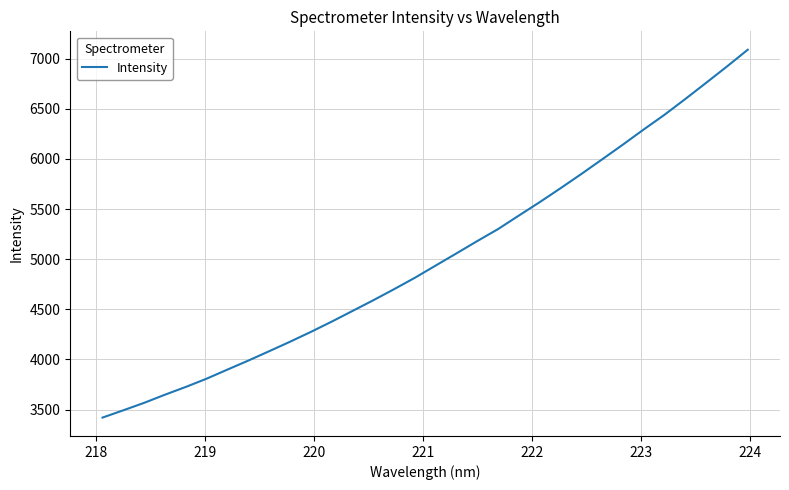

What is the difference between the maximum and minimum values?

3670.5